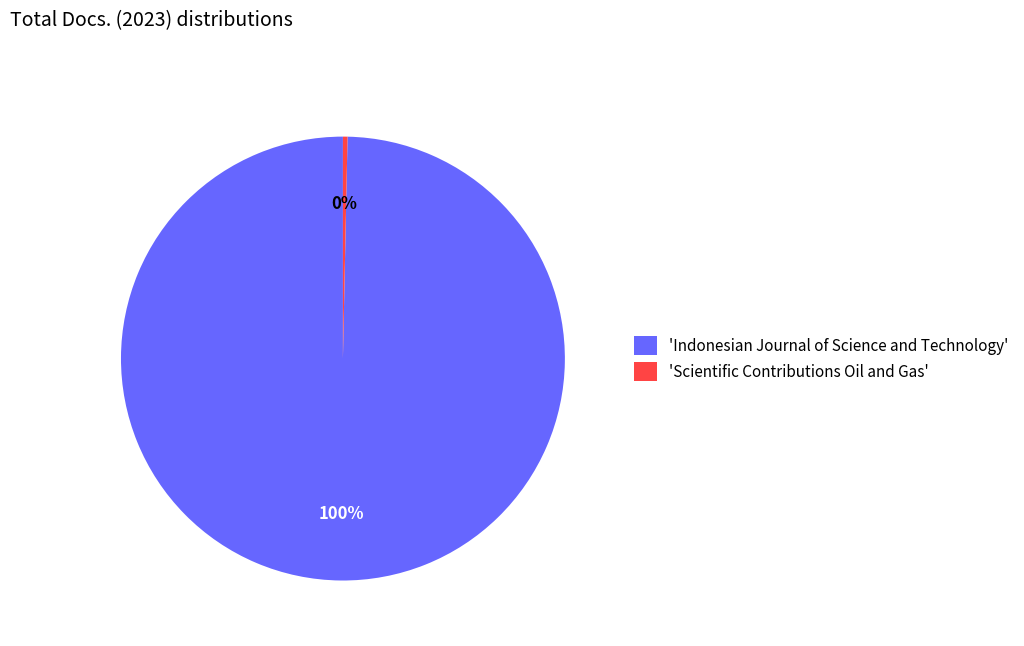

What is the ratio of the value at 'Indonesian Journal of Science and Technology' to the value at 'Scientific Contributions Oil and Gas'?

300.0